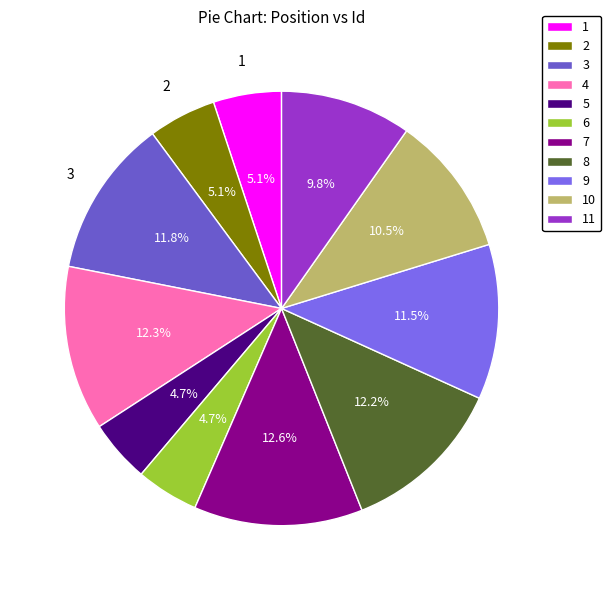

What percentage do 11 and 3 together represent?

21.5%